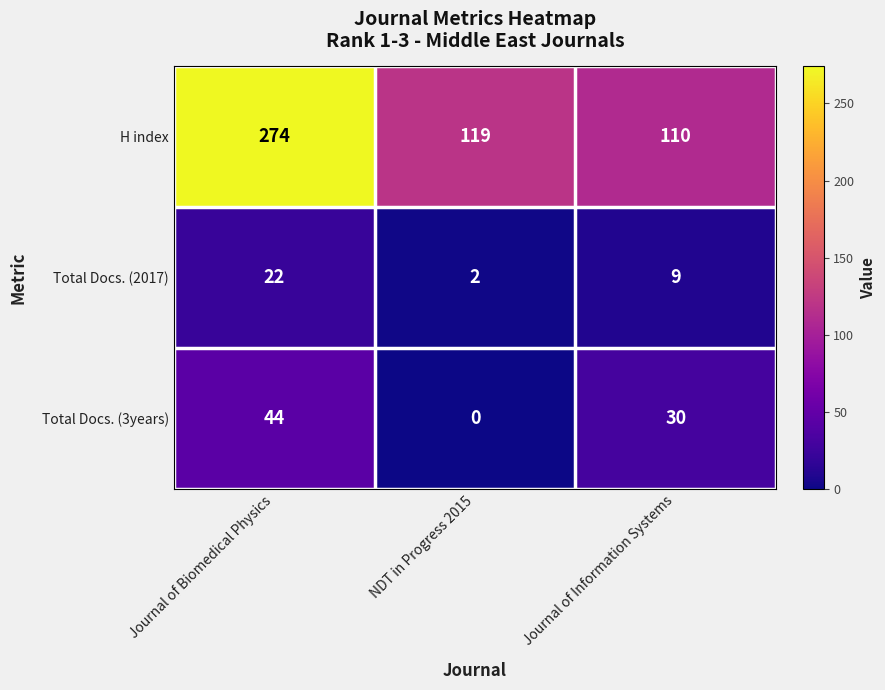

What is the sum of all Total Docs. (2017) values?

33